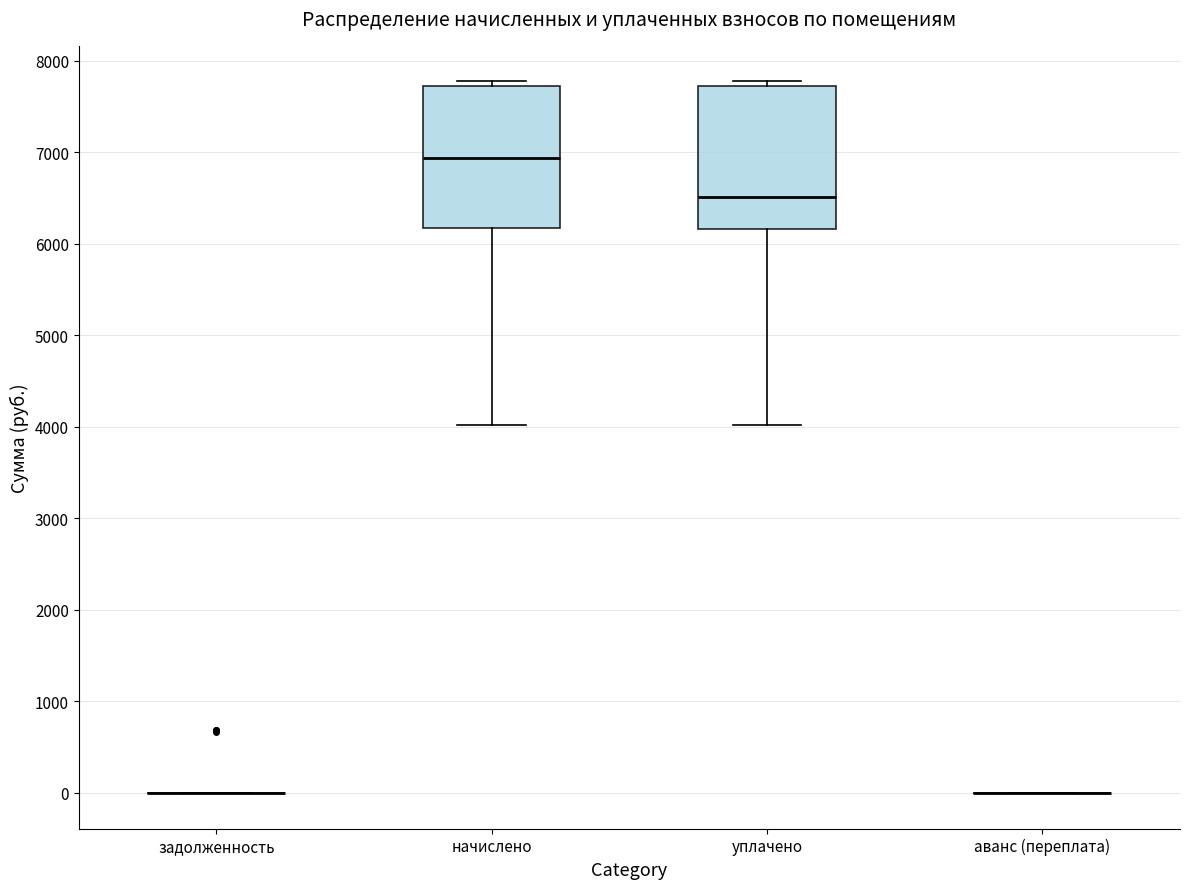

Reading left to right, read every box against the y-axis: the position of its median line, the range the box covers, and the ends of its whiskers. The values are not printed on the chart, so give them approximately, as read against the axis.

задолженность: box collapsed to a line at 0, whiskers 0 to 0
начислено: median 6900, box 6200 to 7700, whiskers 4000 to 7800
уплачено: median 6500, box 6200 to 7700, whiskers 4000 to 7800
аванс (переплата): box collapsed to a line at 0, whiskers 0 to 0